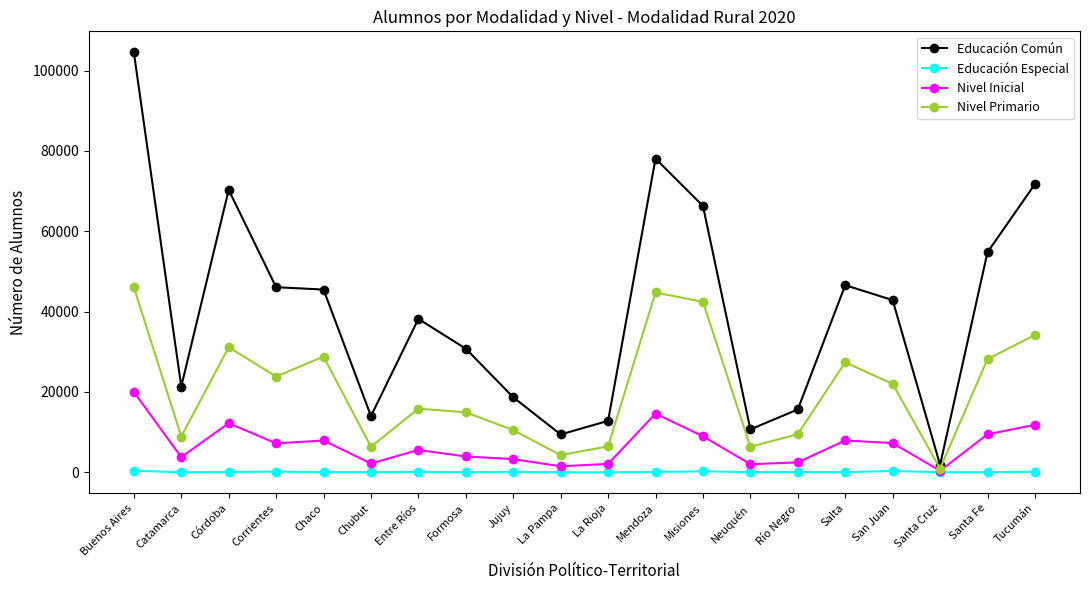

How many values in the Educación Especial series are below 77?

10